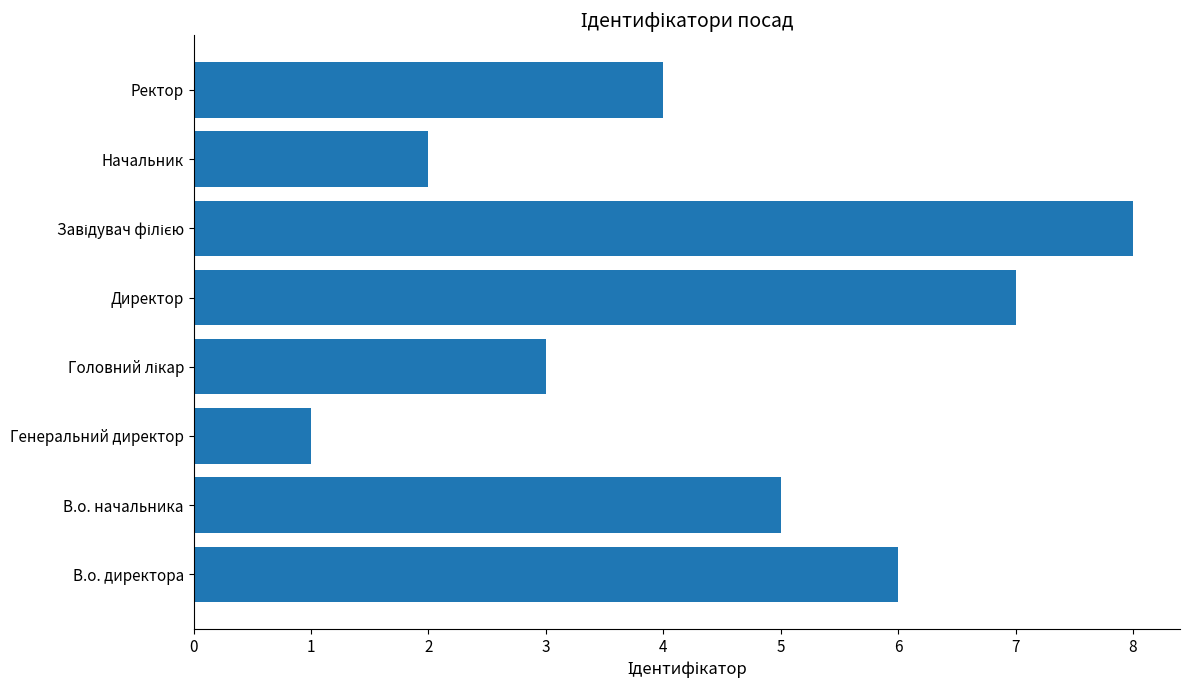

Which has a higher value, Генеральний директор or В.о. директора?

В.о. директора